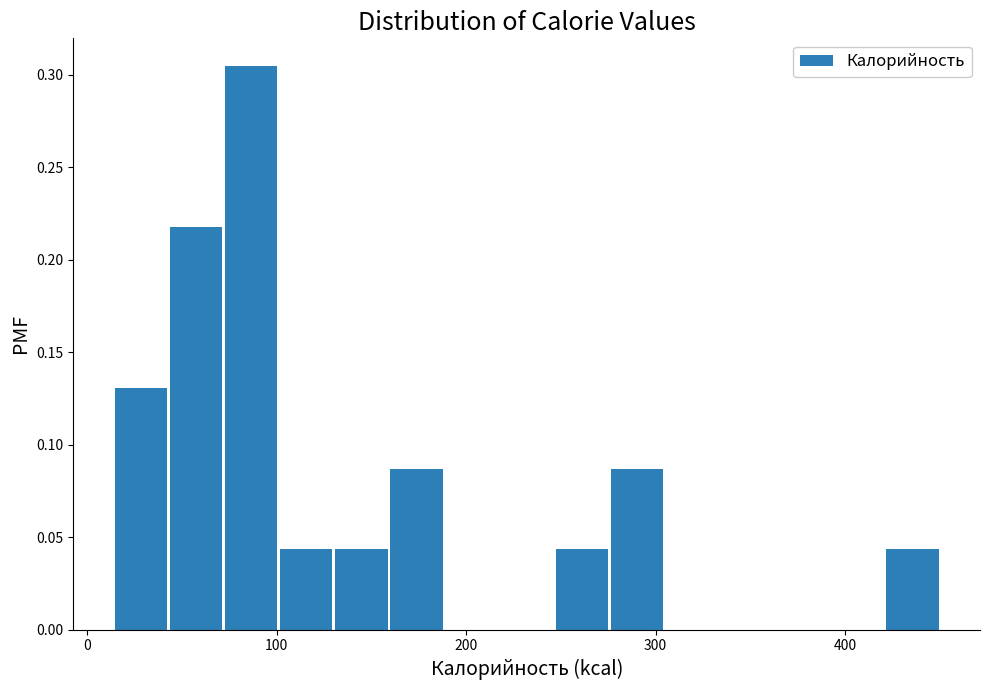

Around what value on the x-axis is the tallest bar? Give the approximate position of its centre, as read against the axis.

90